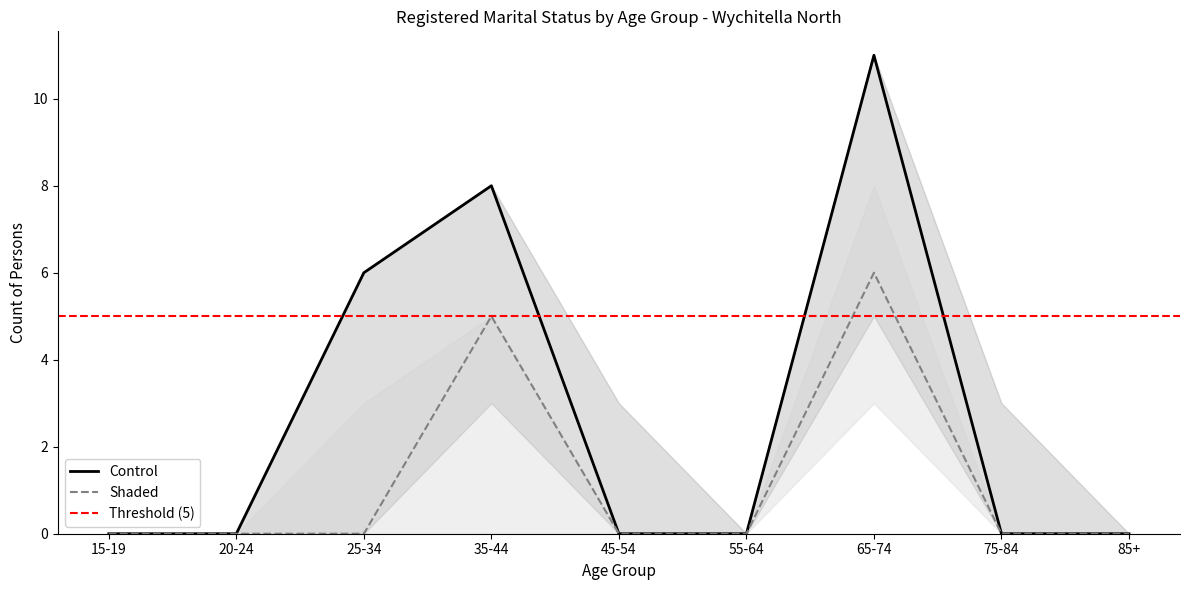

List the series in order of their peak value, lowest first.

Shaded, Control